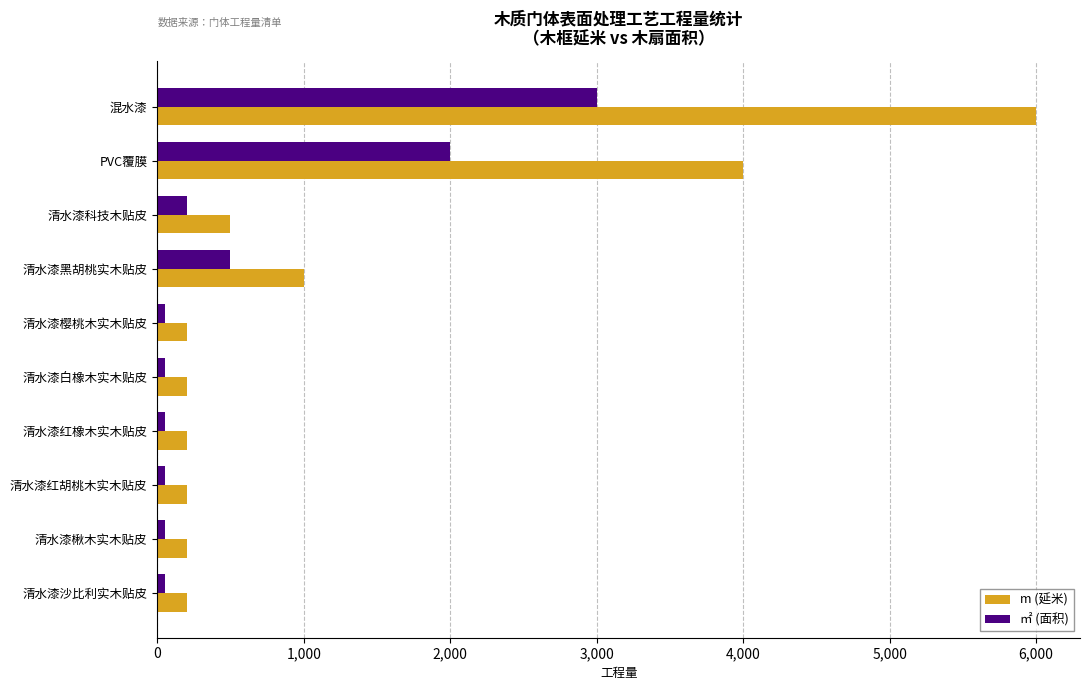

Read the ㎡ (面积) value at 清水漆科技木贴皮.

200